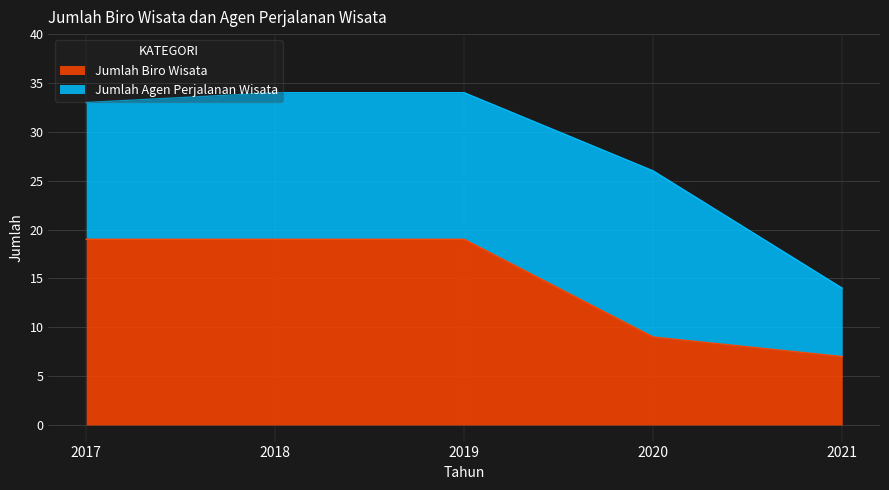

What is the ratio of the value at 2017 to the value at 2018?

1.0